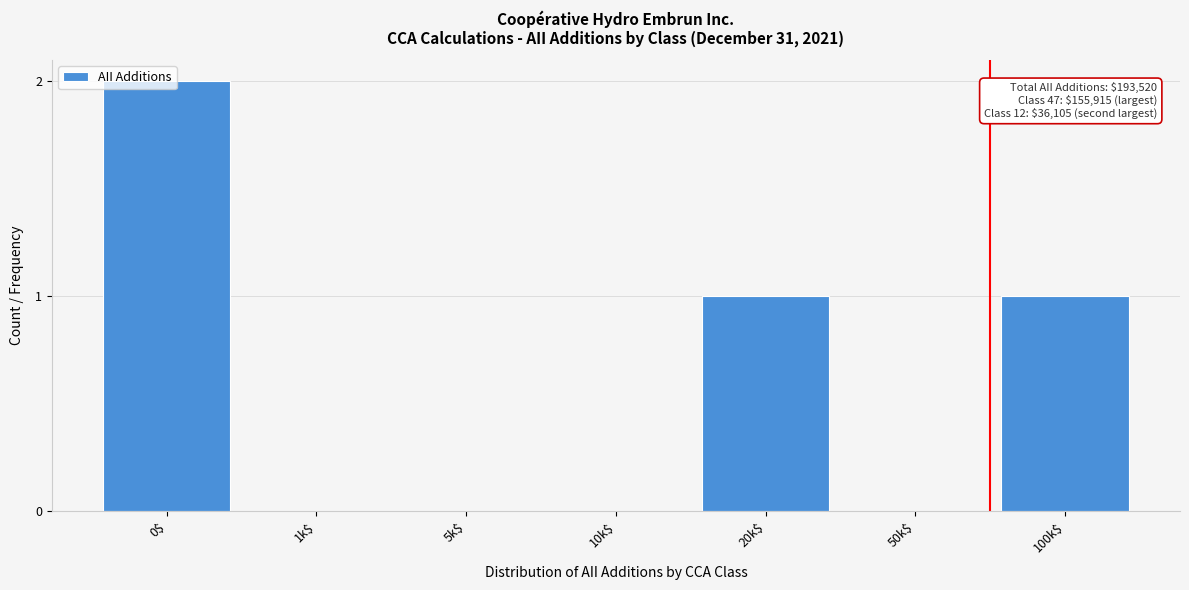

At which category does the chart reach its peak across all series?

0$